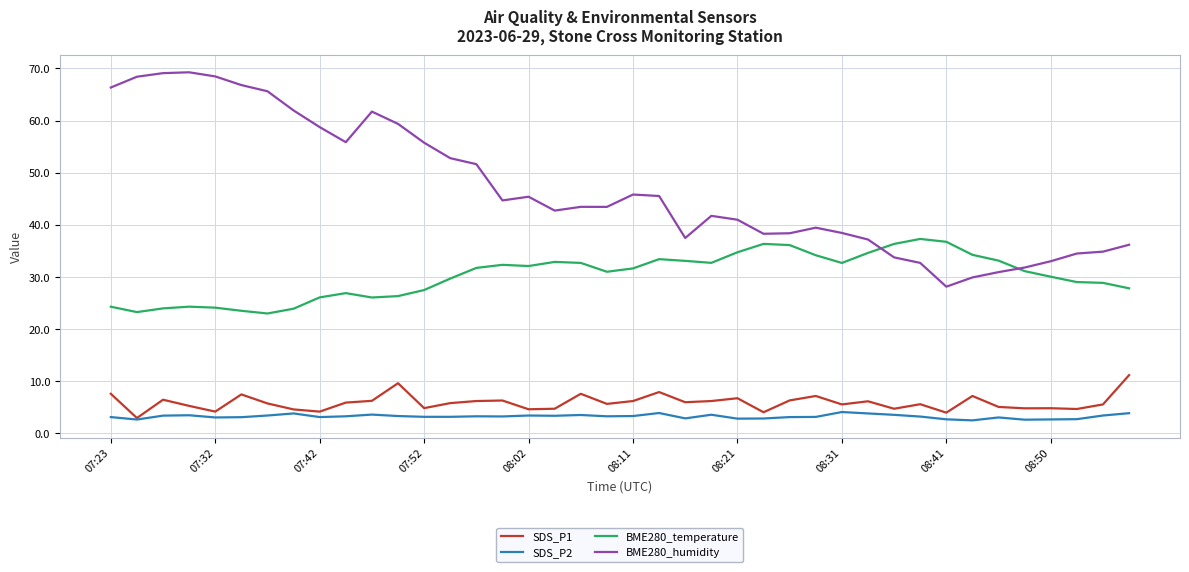

What is the lowest value of the BME280_temperature series?

23.0